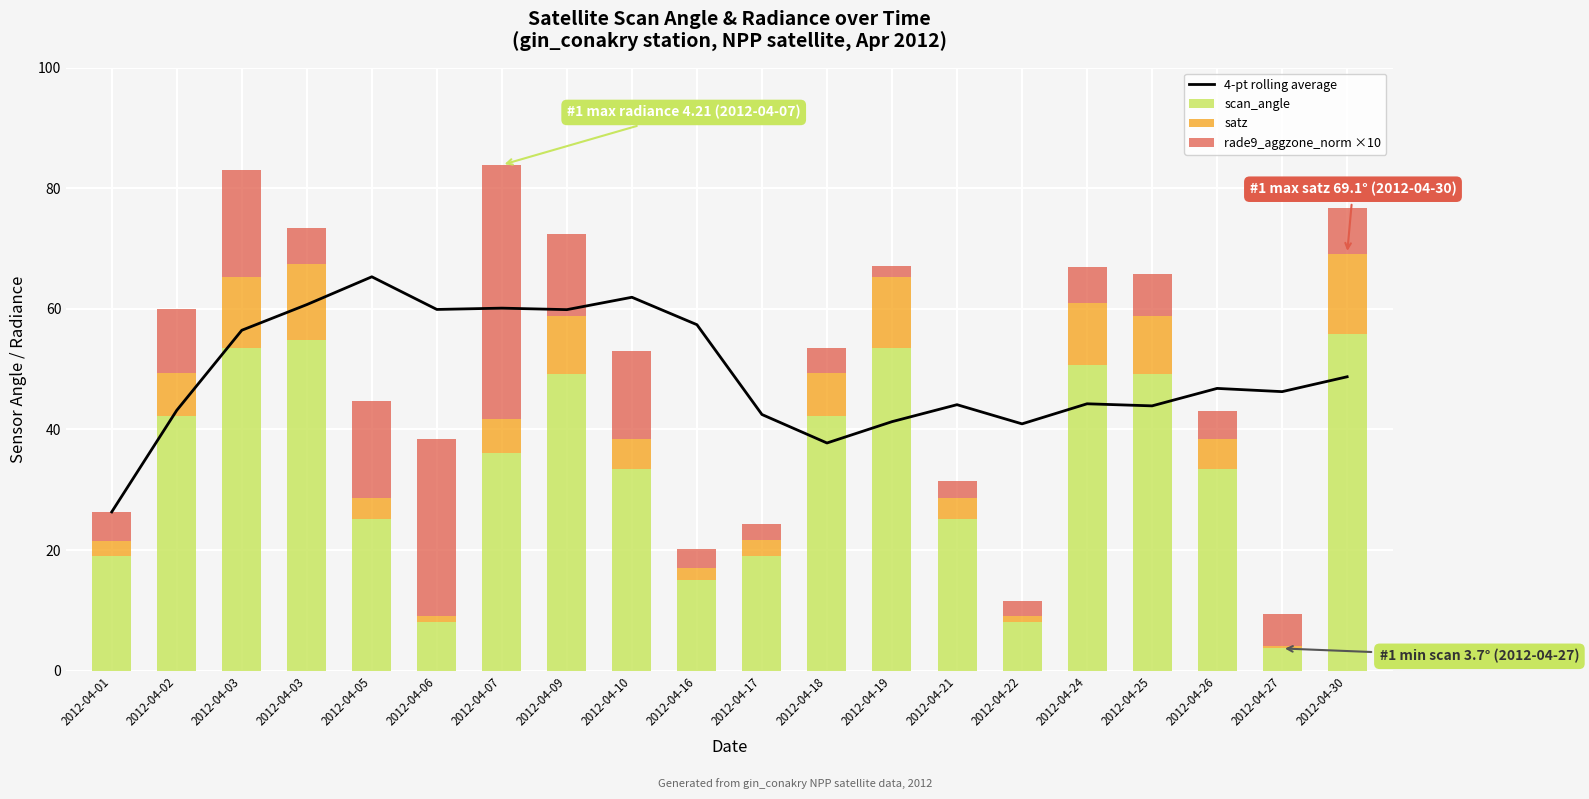

What is the total value across all series at 2012-04-02?

103.2